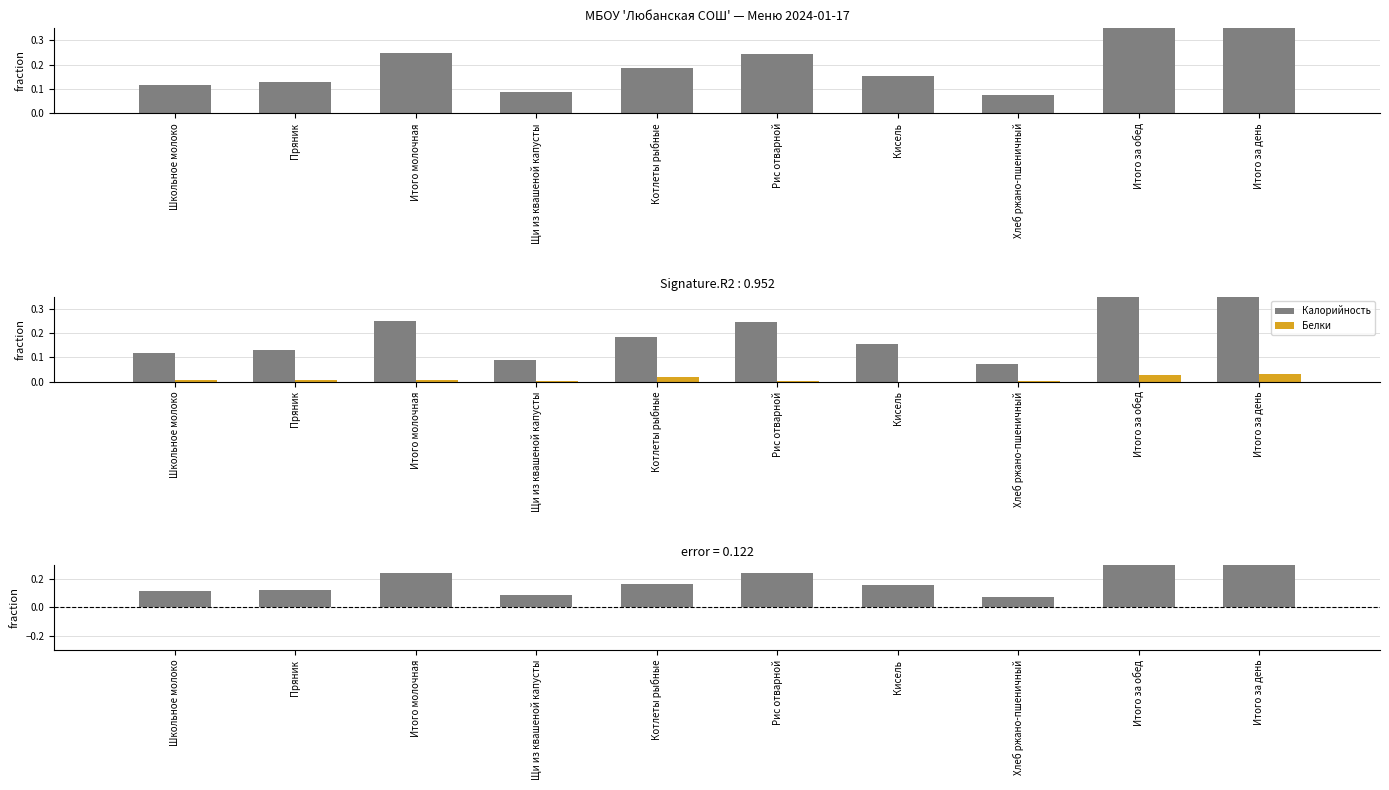

At how many categories does at least one series exceed 0?

10